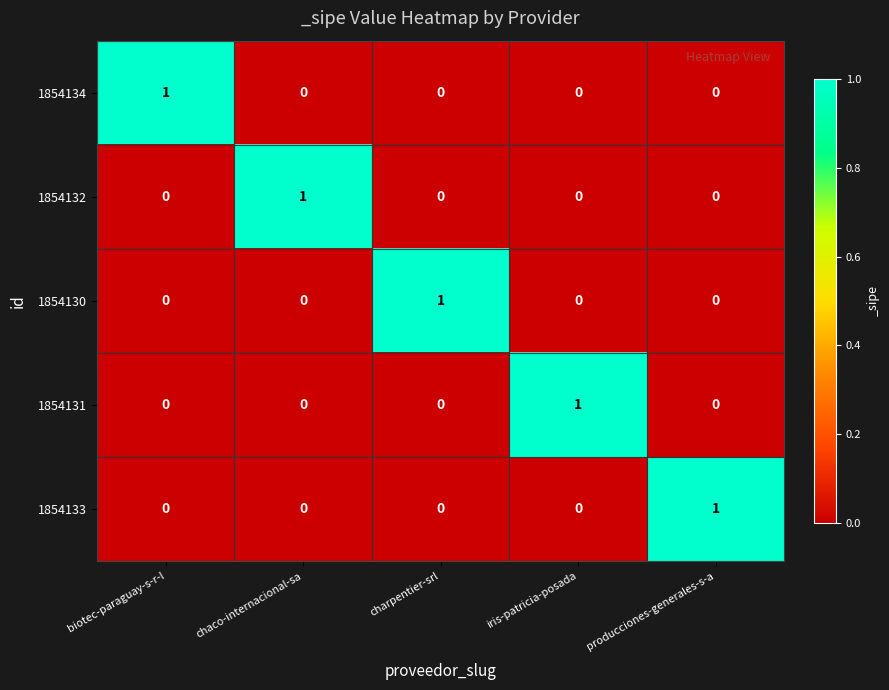

How many 1854130 values are between 0 and 1?

5